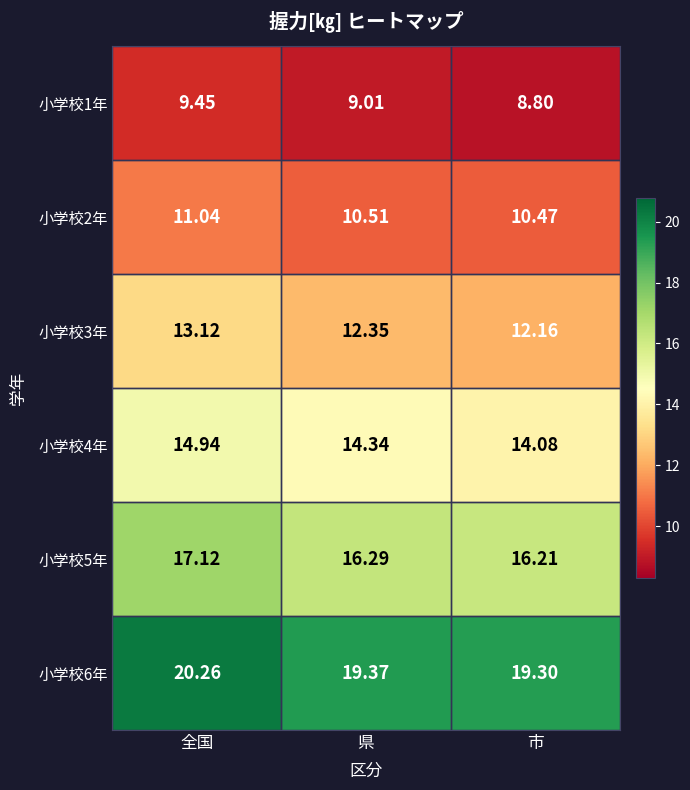

What is the greatest value displayed?

20.3